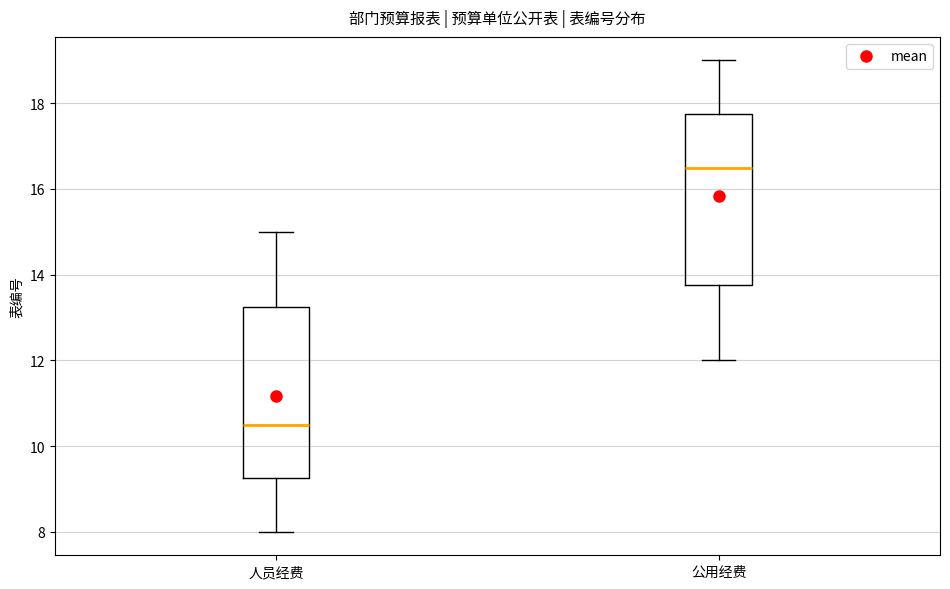

Which box's median line is the highest?

公用经费